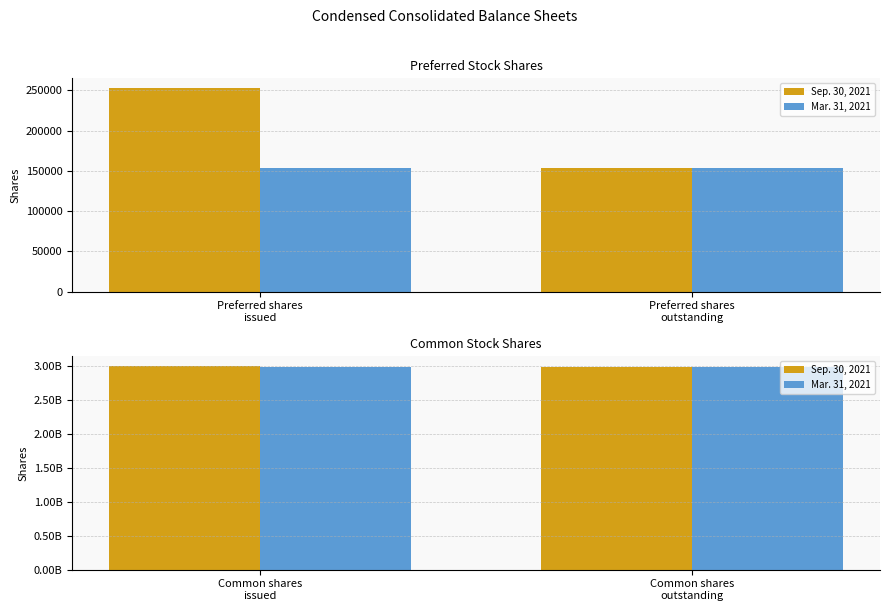

How many groups of bars are there?

2